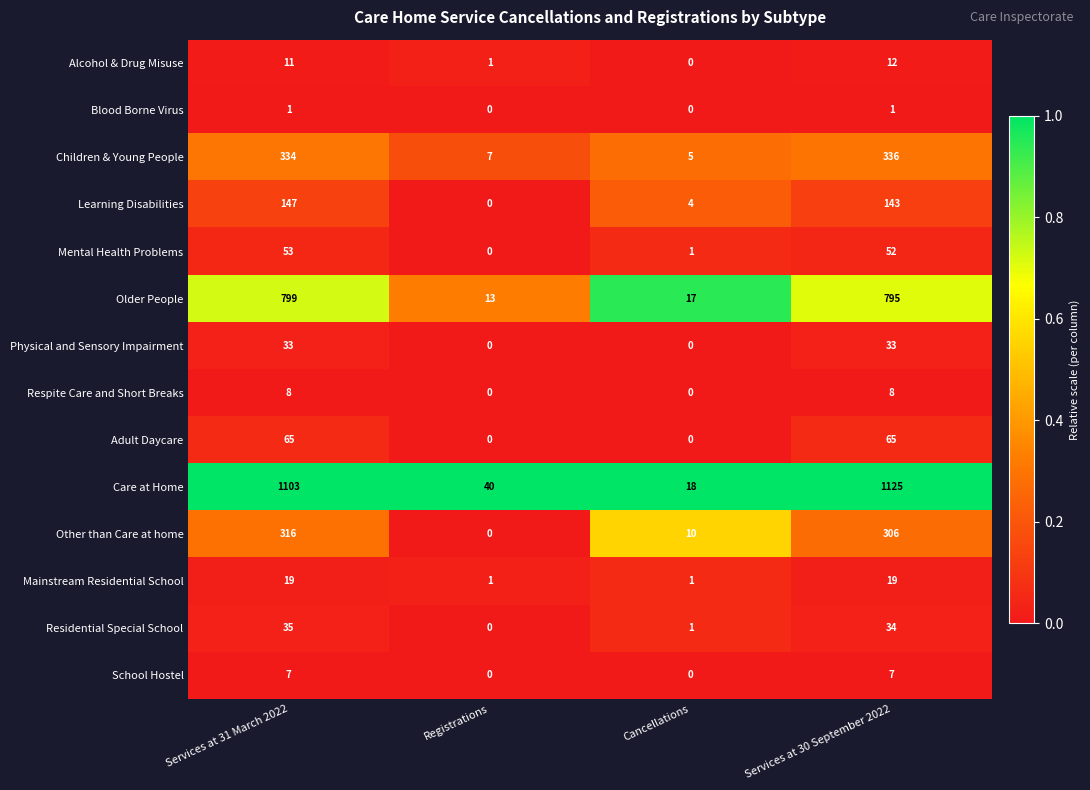

Read the Care at Home value at Services at 31 March 2022.

1103